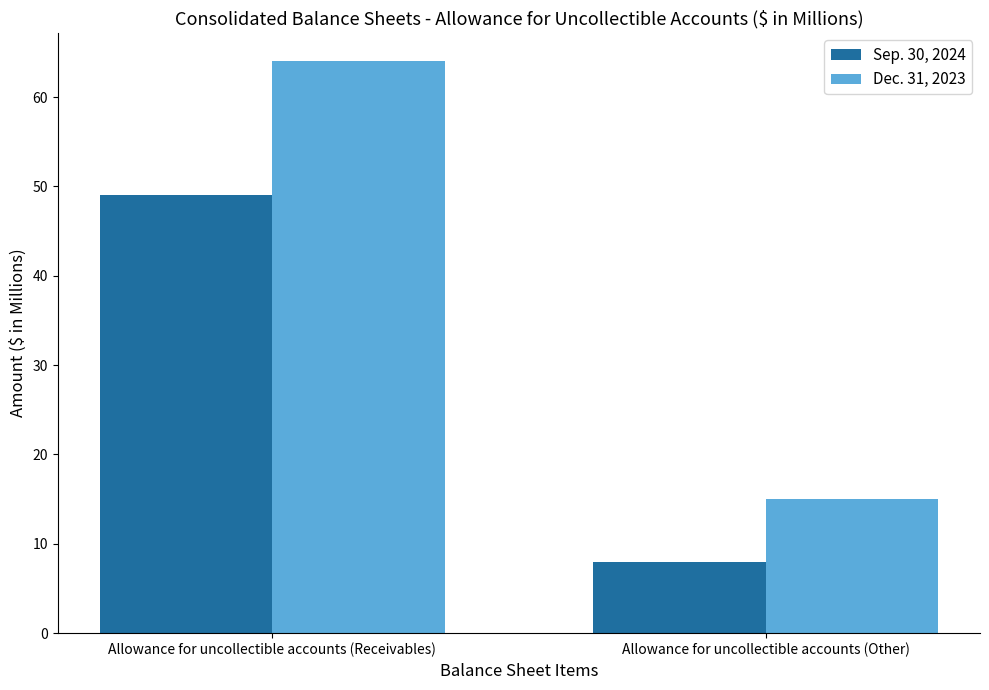

Between Allowance for uncollectible accounts (Receivables) and Allowance for uncollectible accounts (Other), which series saw the biggest shift?

Dec. 31, 2023